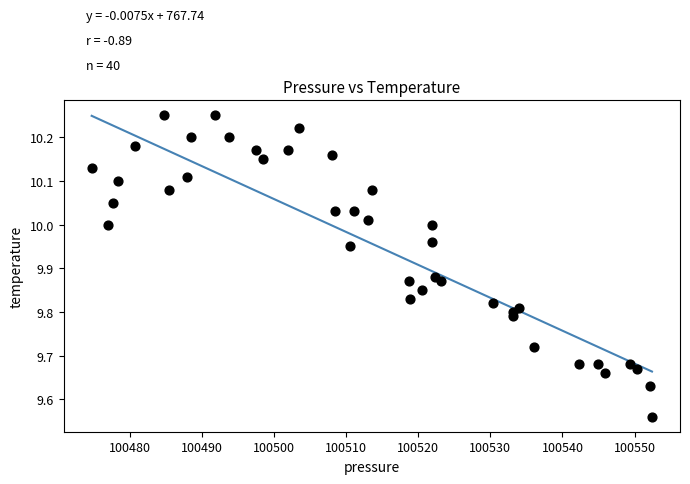

What is the range of X values (max minus min)?

77.7